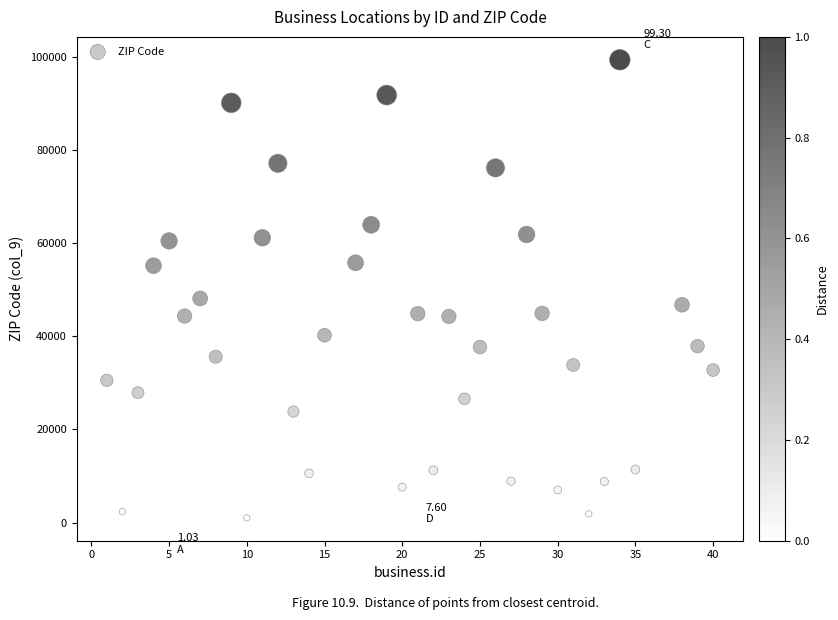

What is the range of Y values (max minus min)?

98274